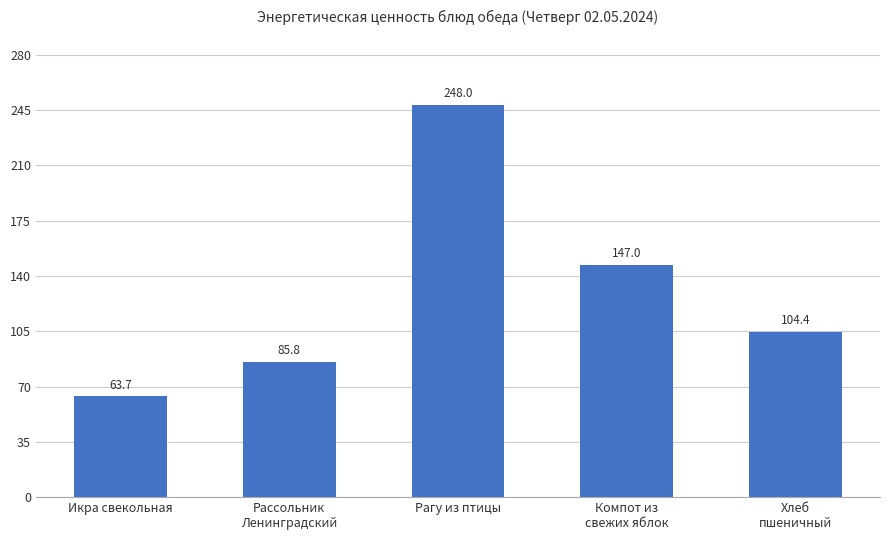

Which label corresponds to the smallest value in the chart?

Икра свекольная